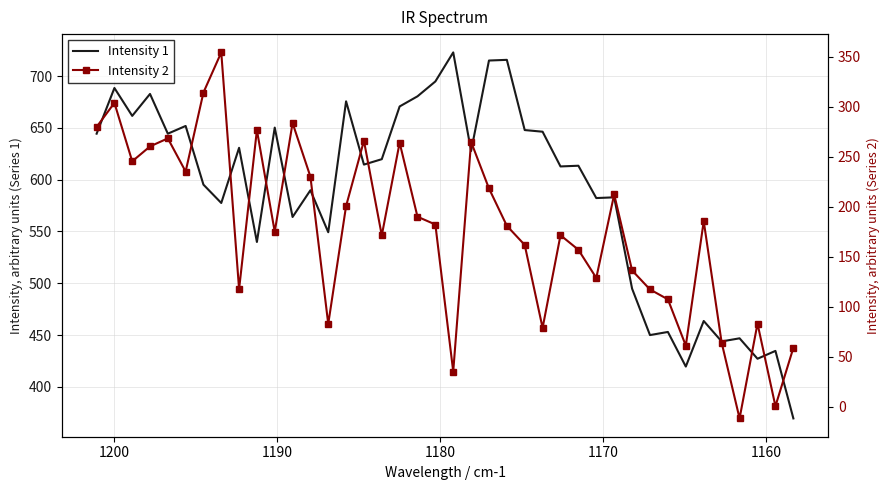

True or false: Intensity 1 has more than 1 points higher than both neighbors.

True